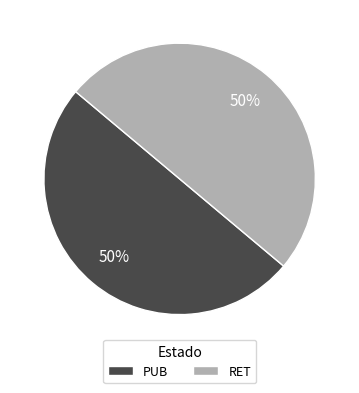

What is the ratio of the value at RET to the value at PUB?

1.0